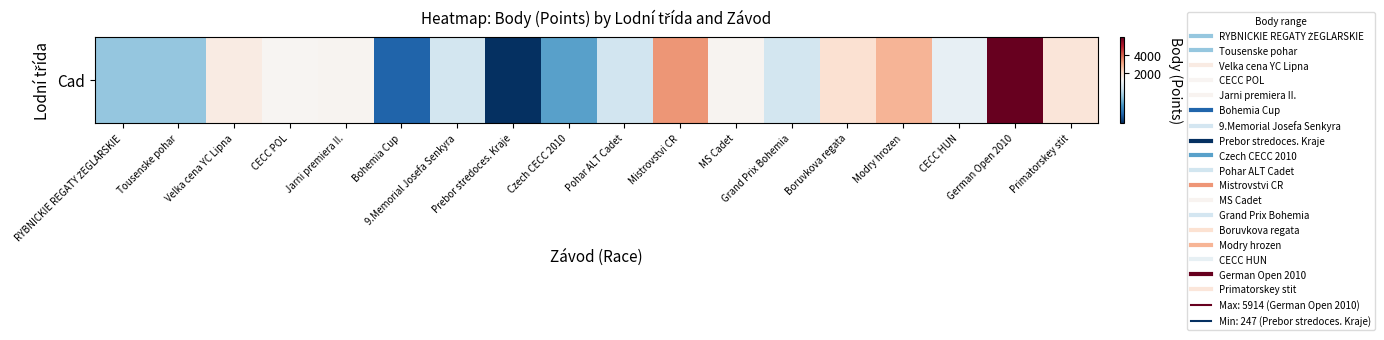

Reading left to right, transcribe all the data shown in this chart.

831	831	1581	1280	1340	440	1032	247	688	1024	3289	1349	1032	1925	2812	1130	5914	1774